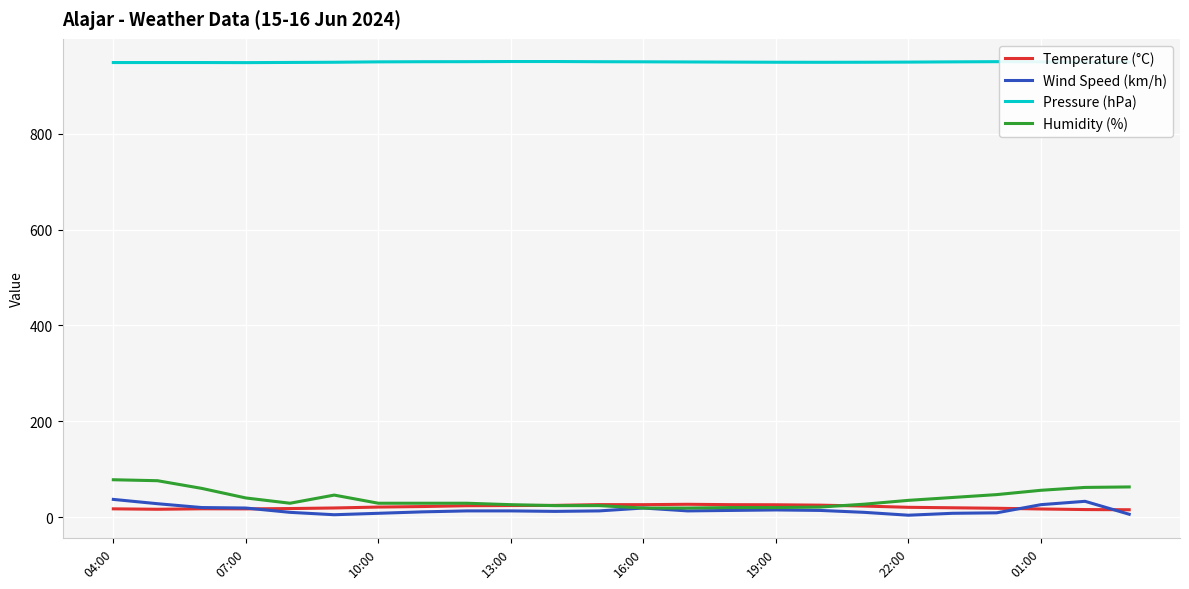

What is the highest value of the Wind Speed (km/h) series?

37.0